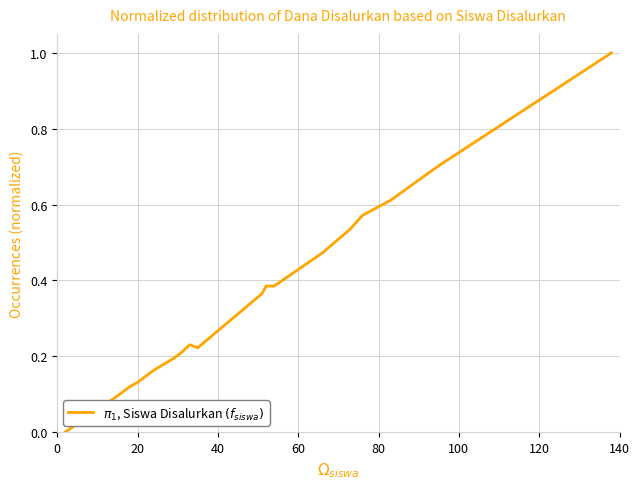

What is the difference between the maximum and minimum values?

1.0